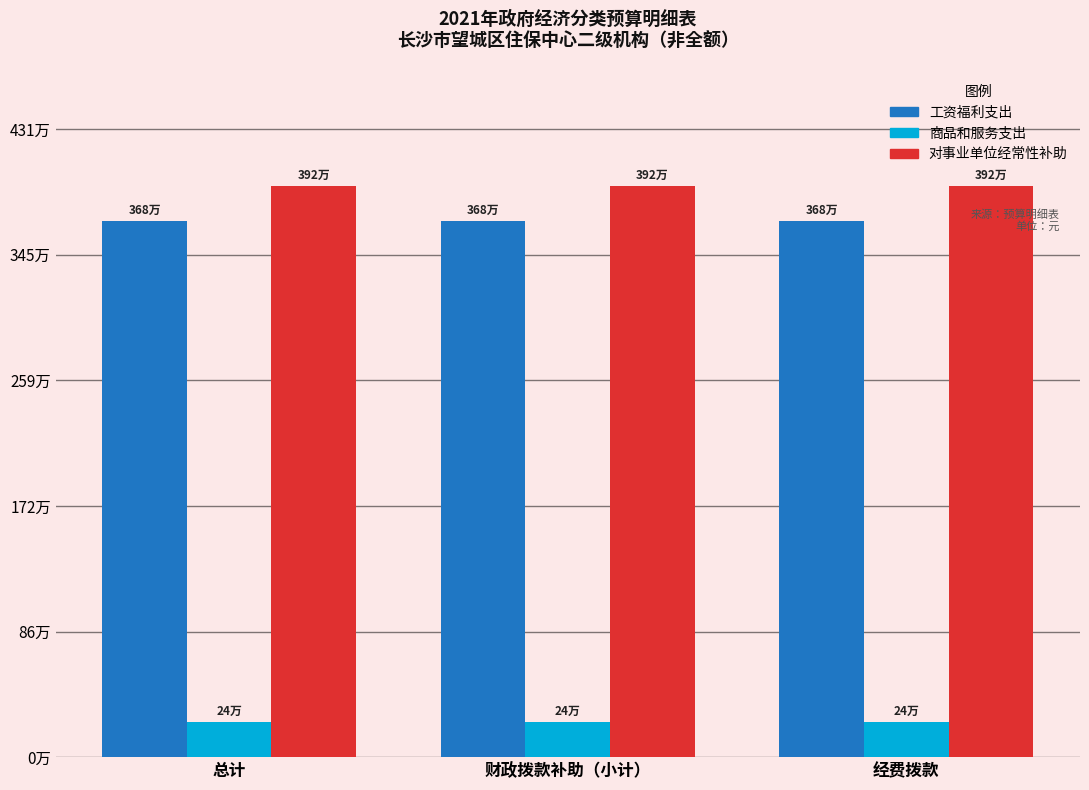

Reading left to right, extract all data points from this chart.

工资福利支出: 3677869	3677869	3677869
商品和服务支出: 240000	240000	240000
对事业单位经常性补助: 3917869	3917869	3917869